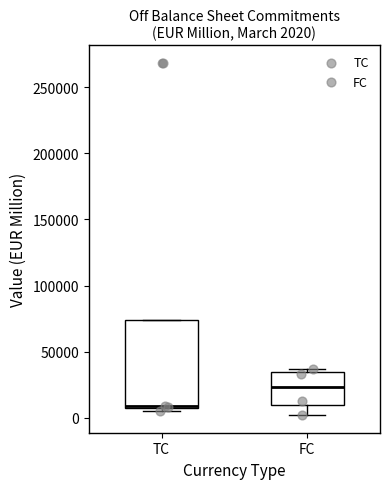

Which box is the tallest, from its lower edge to its upper edge?

TC